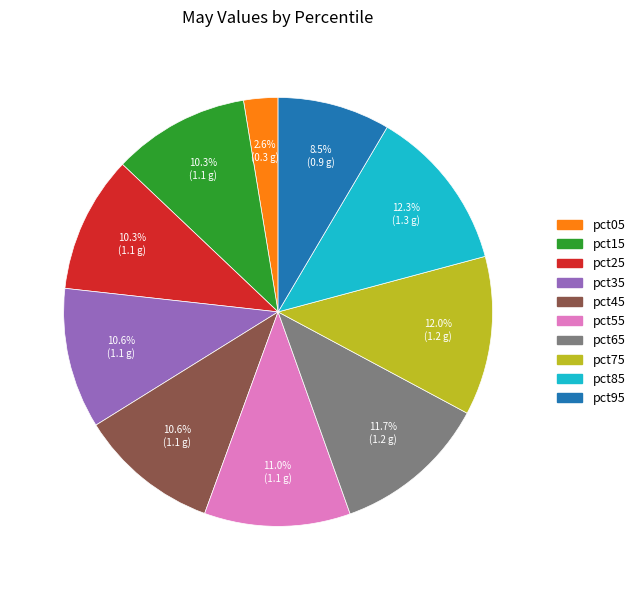

To the nearest percent, what is the combined percentage of pct65 and pct95?

20%